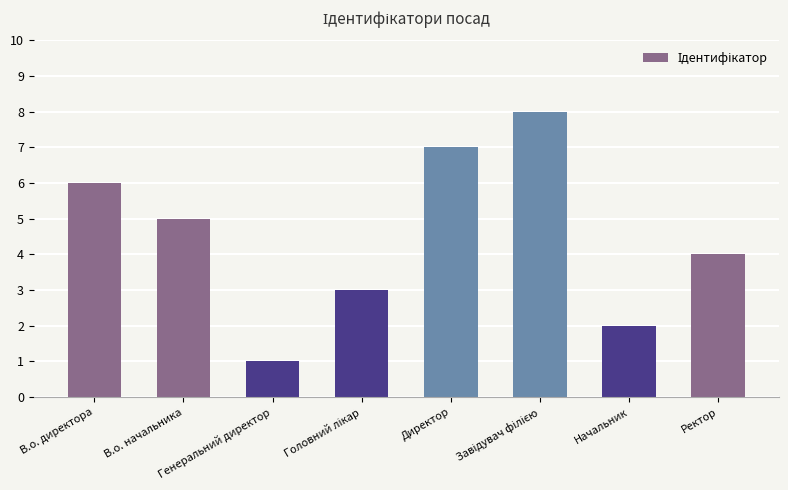

What is the label of the 4th bar from the right?

Директор